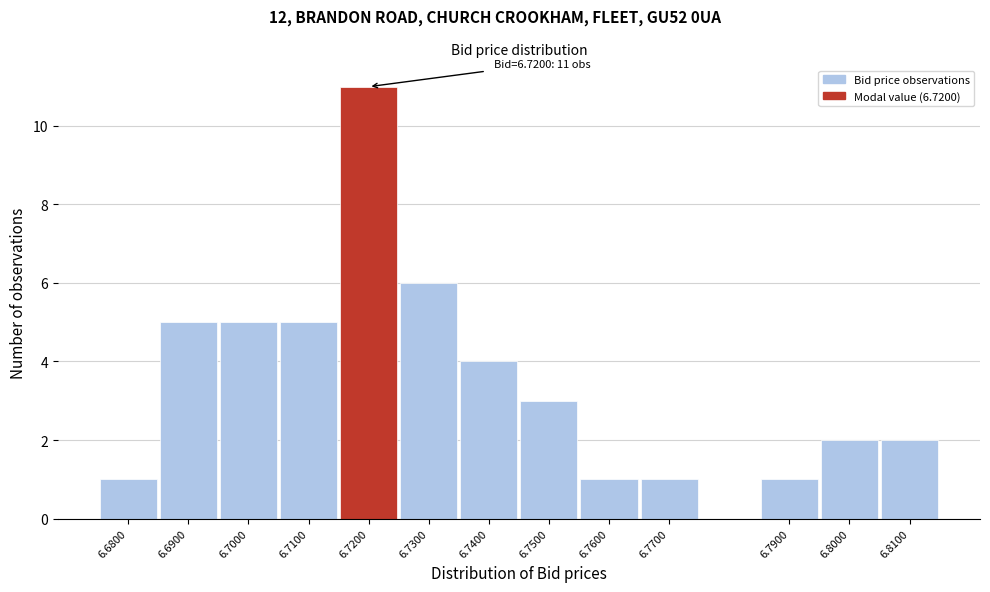

Reading left to right, list all the values displayed in this chart.

6.6800=1	6.6900=5	6.7000=5	6.7100=5	6.7200=11	6.7300=6	6.7400=4	6.7500=3	6.7600=1	6.7700=1	6.7900=1	6.8000=2	6.8100=2